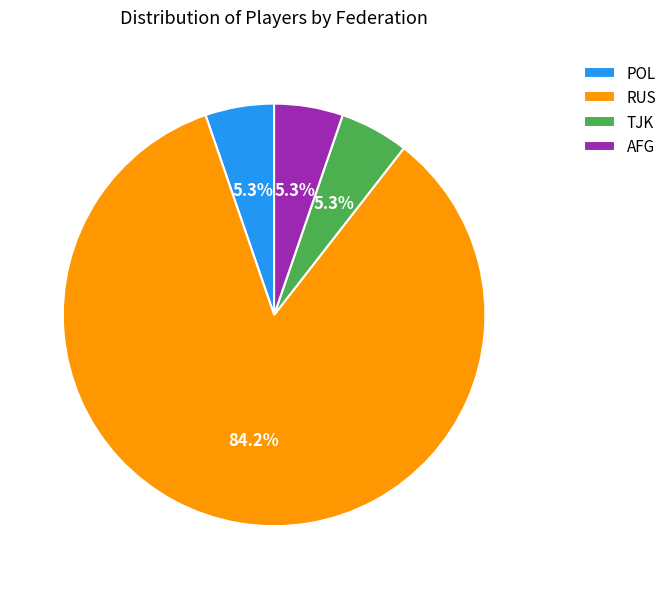

Does RUS account for over 50% of the chart?

Yes